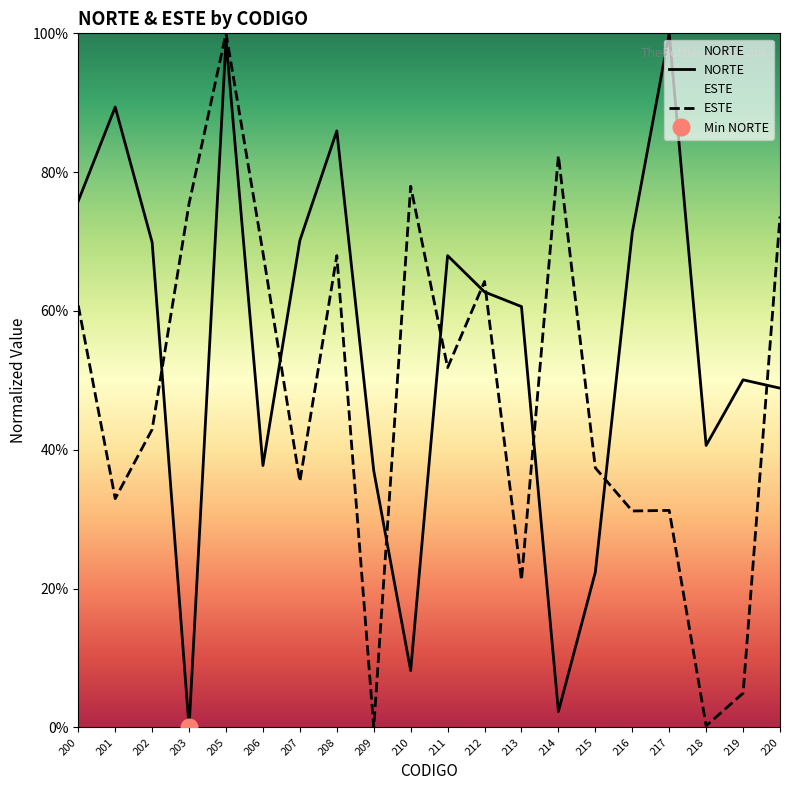

Does the chart display data point markers on the line(s)?

No